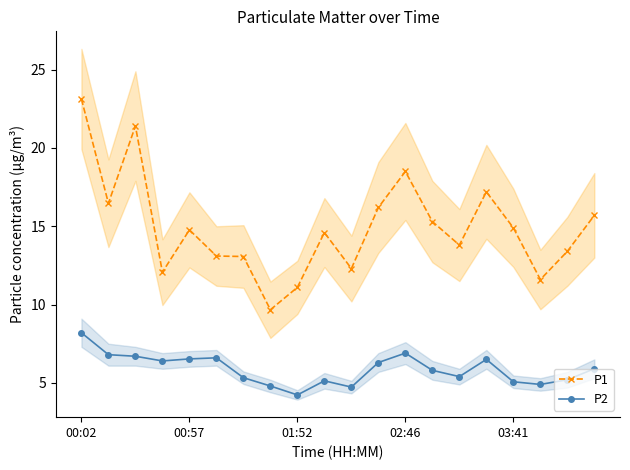

Which series has the largest total across all categories?

P1